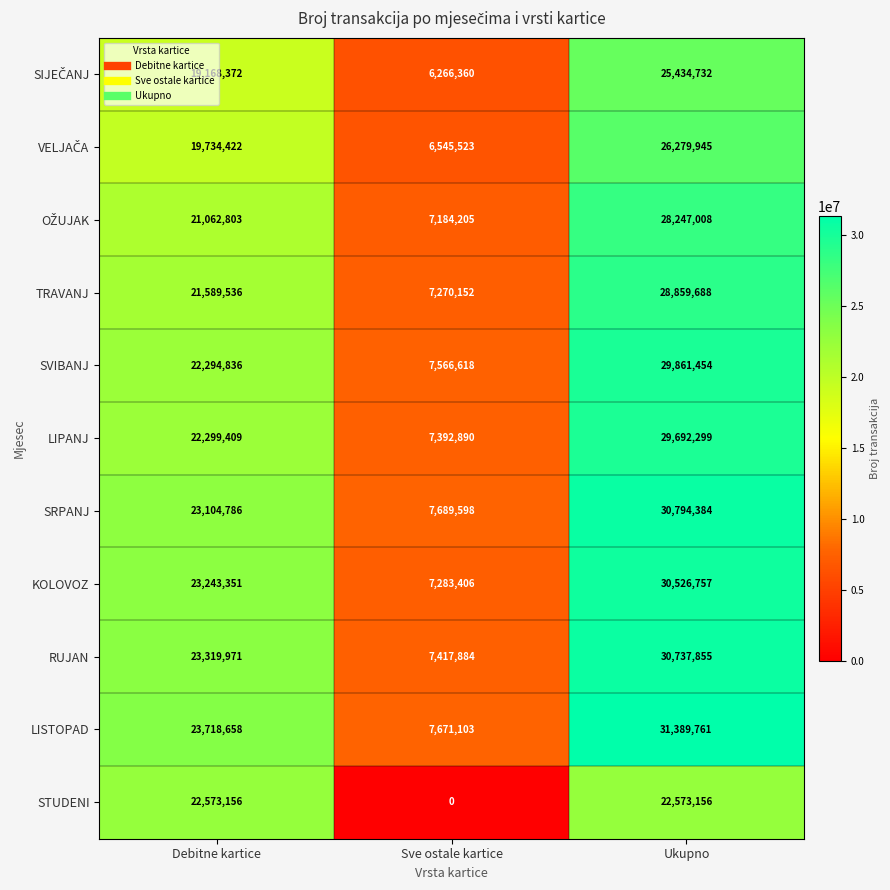

The TRAVANJ series shows 14137103 at Debitne kartice. True or false?

False